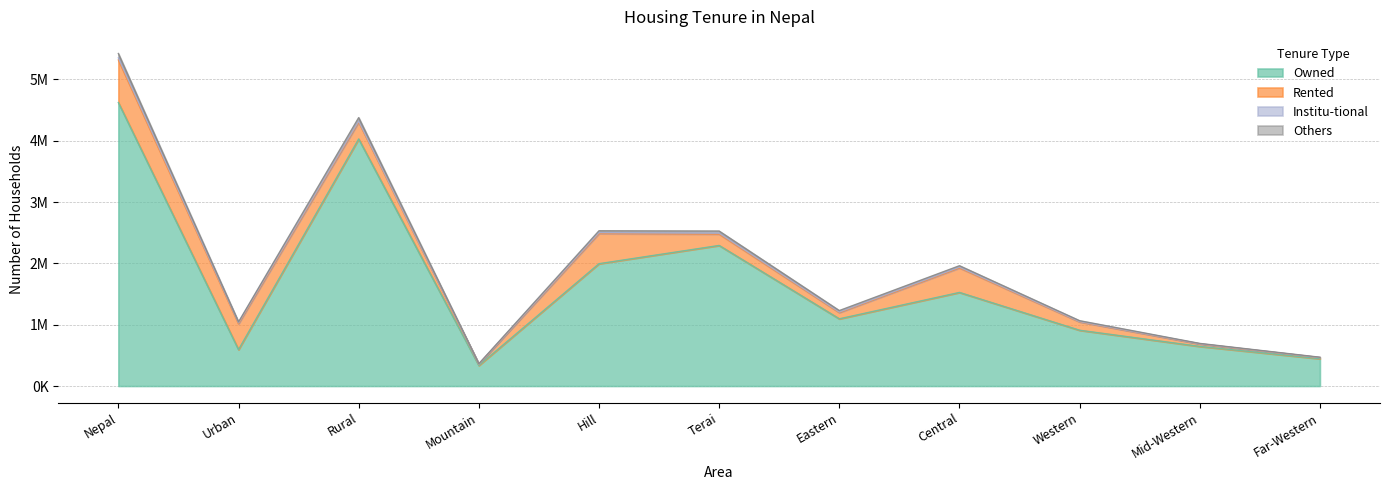

Does the chart have visible grid lines?

Yes